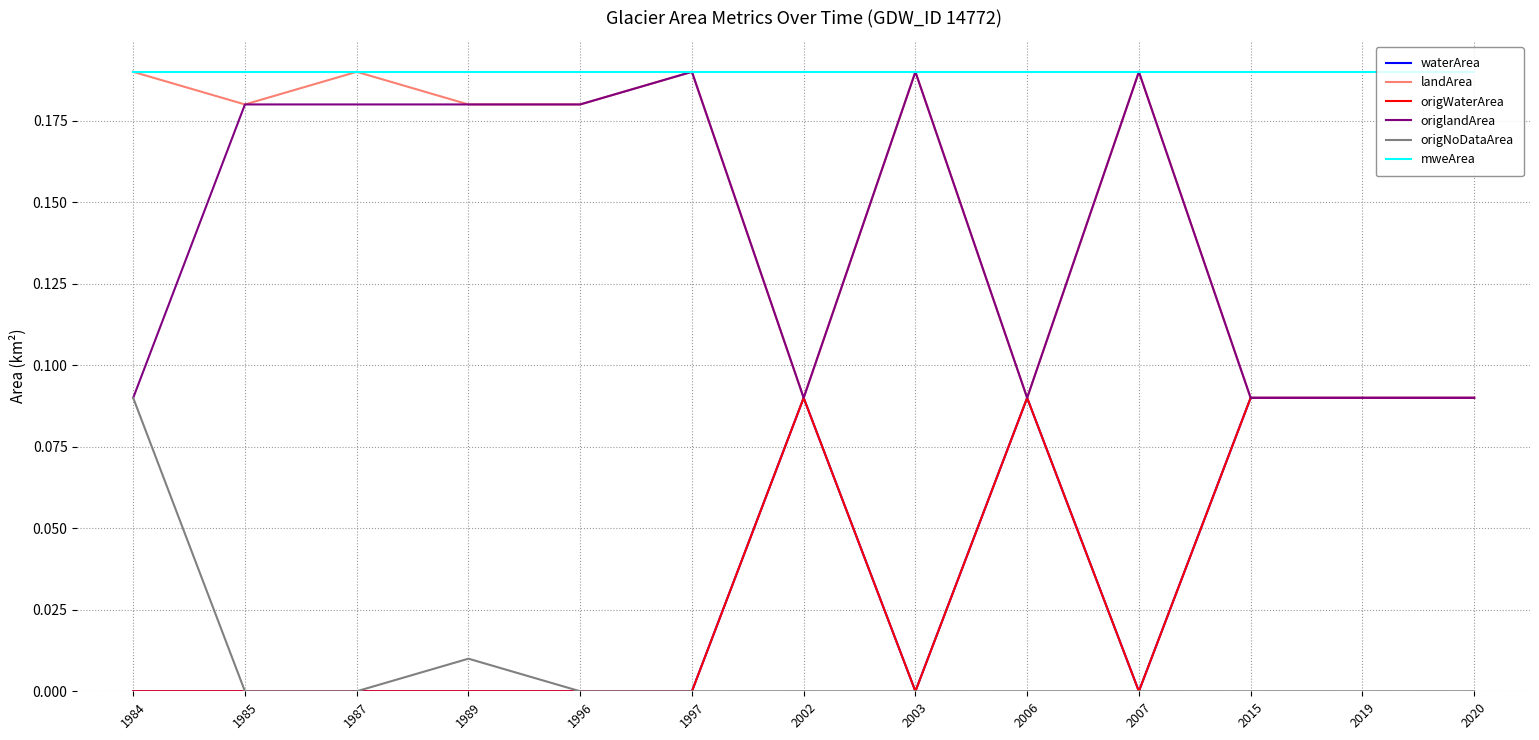

Does the chart display data point markers on the line(s)?

No